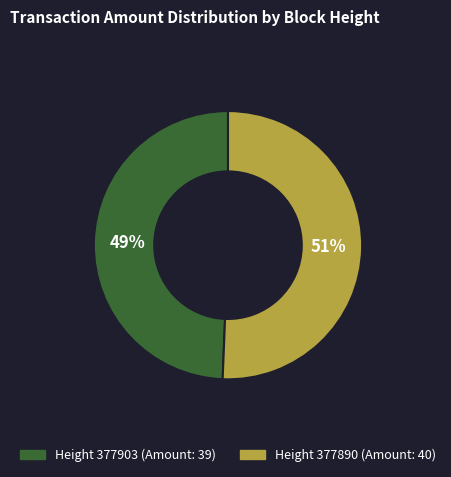

Approximately how many times larger is the value at Height 377890 (Amount: 40) compared to Height 377903 (Amount: 39)?

1.0